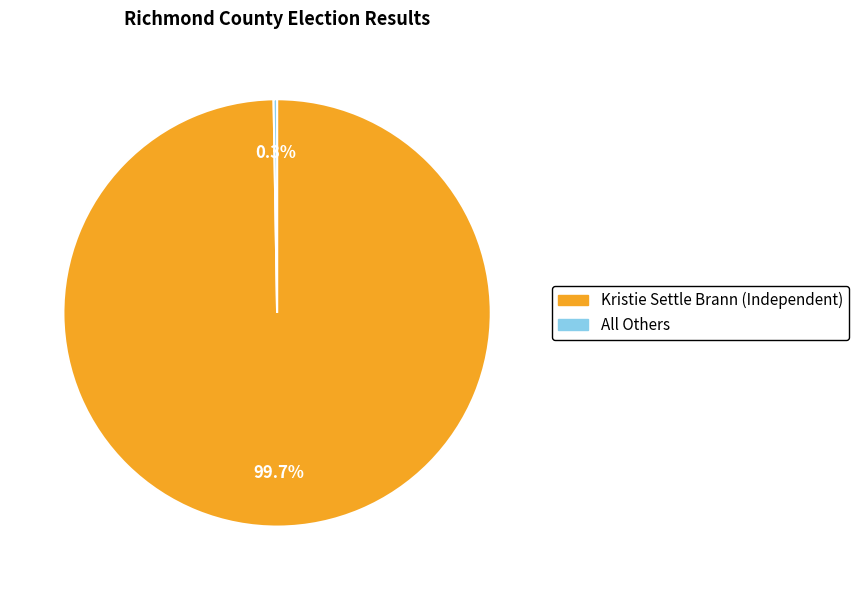

What percentage is the Kristie Settle Brann (Independent) slice, to the nearest percent?

100%